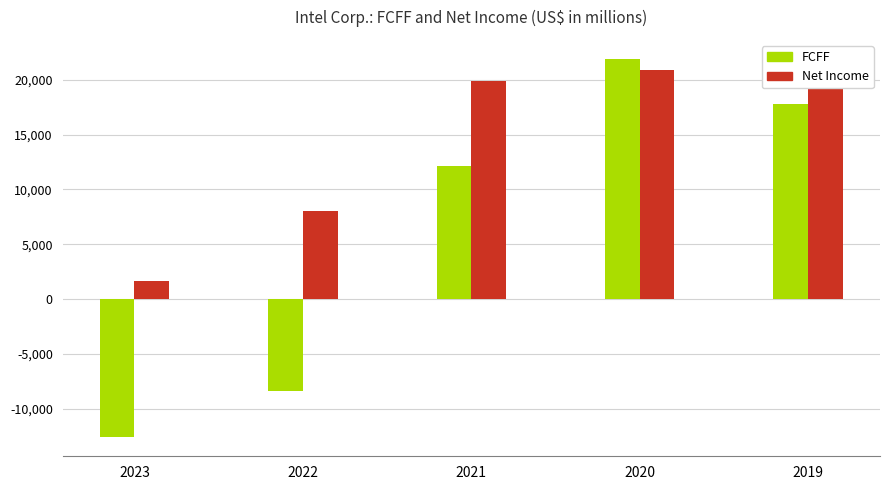

At how many categories does at least one series exceed 15042?

3